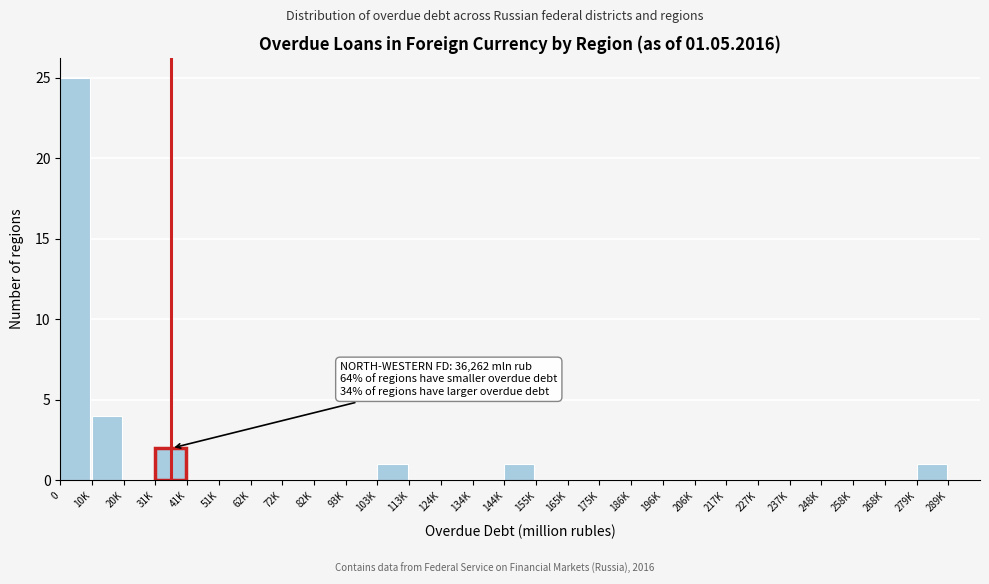

Reading left to right, transcribe all the data shown in this chart.

0=25	10K=4	20K=0	31K=2	41K=0	51K=0	62K=0	72K=0	82K=0	93K=0	103K=1	113K=0	124K=0	134K=0	144K=1	155K=0	165K=0	175K=0	186K=0	196K=0	206K=0	217K=0	227K=0	237K=0	248K=0	258K=0	268K=0	279K=1	289K=0